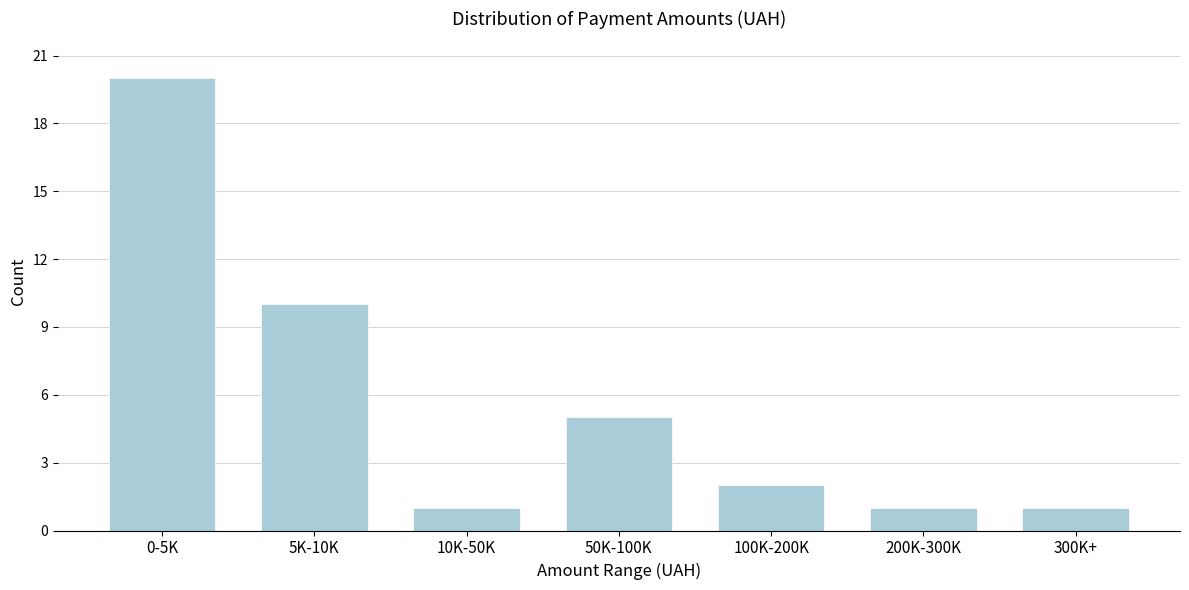

Reading left to right, list all the values displayed in this chart.

0-5K=20	5K-10K=10	10K-50K=1	50K-100K=5	100K-200K=2	200K-300K=1	300K+=1